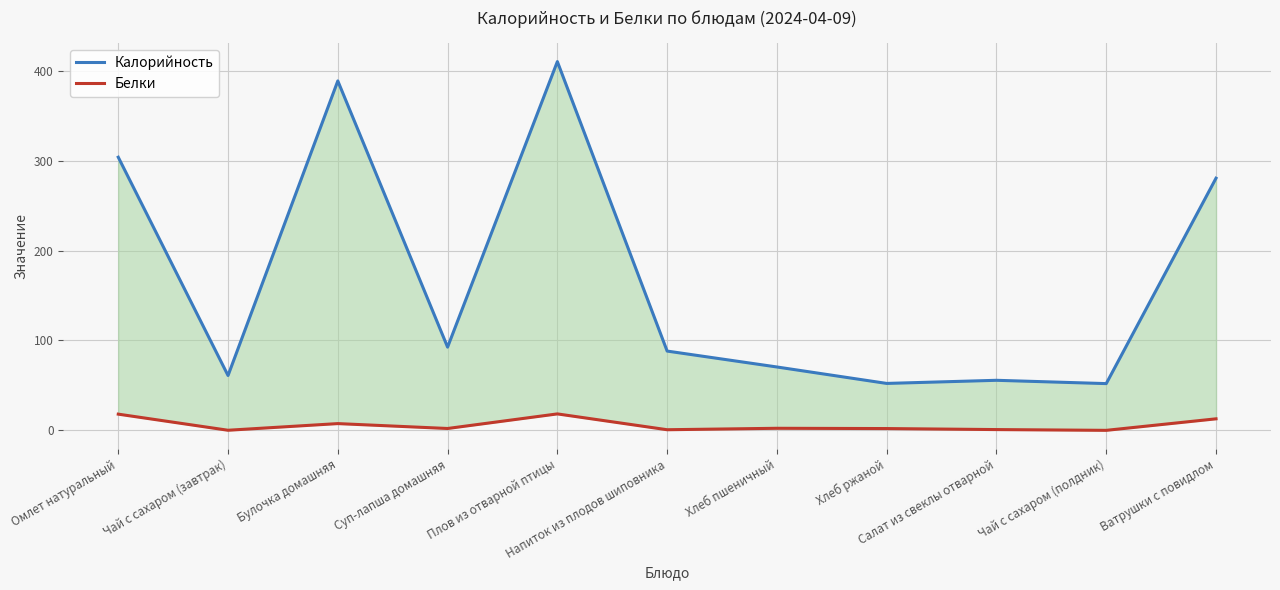

What is the spread (max minus min) of values at Салат из свеклы отварной?

54.8